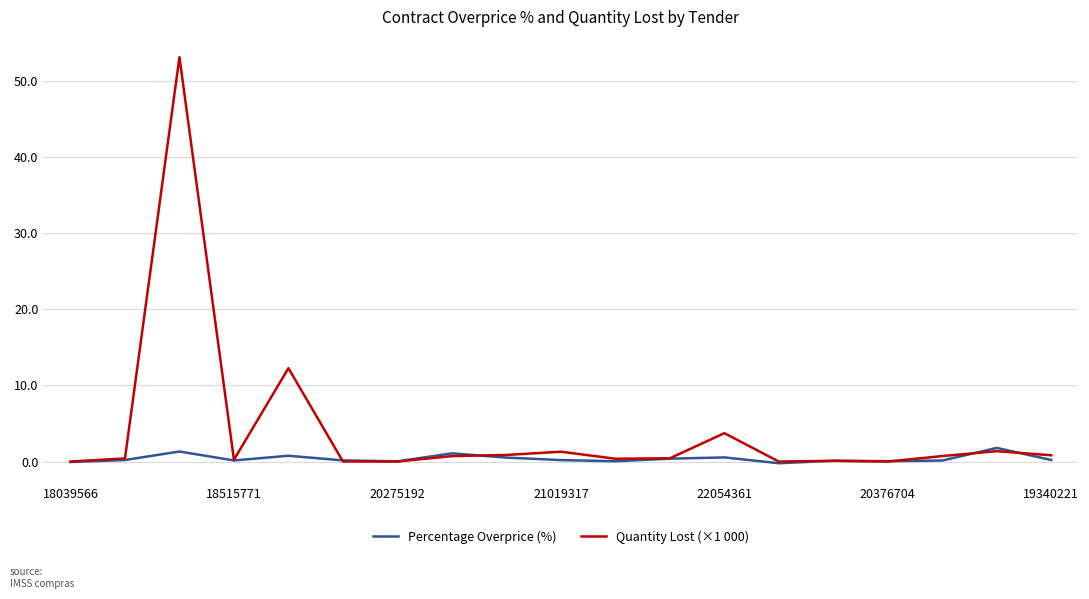

True or false: Quantity Lost (×1 000) has more than 2 interior local peaks.

True